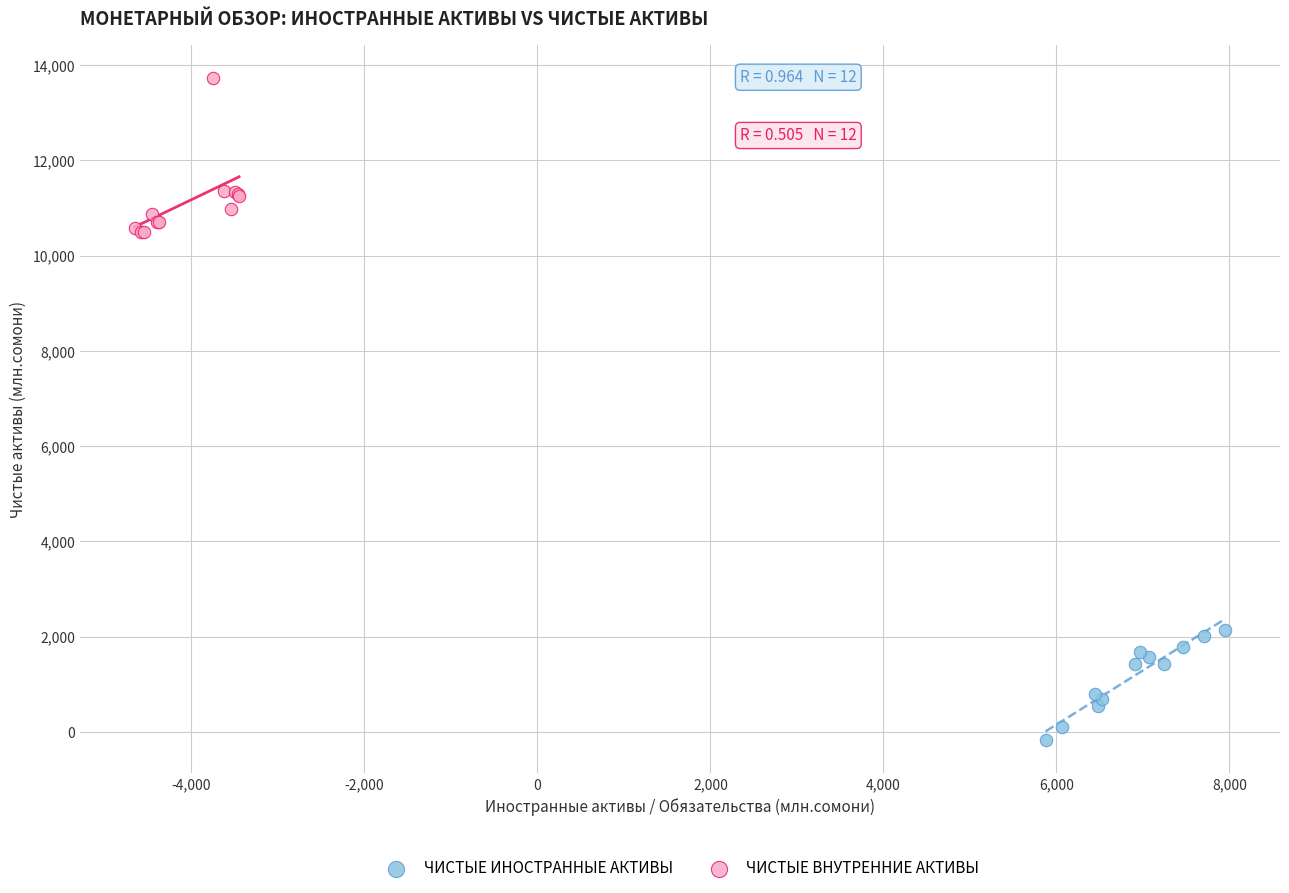

Which series has the largest Y range (max minus min)?

ЧИСТЫЕ ВНУТРЕННИЕ АКТИВЫ